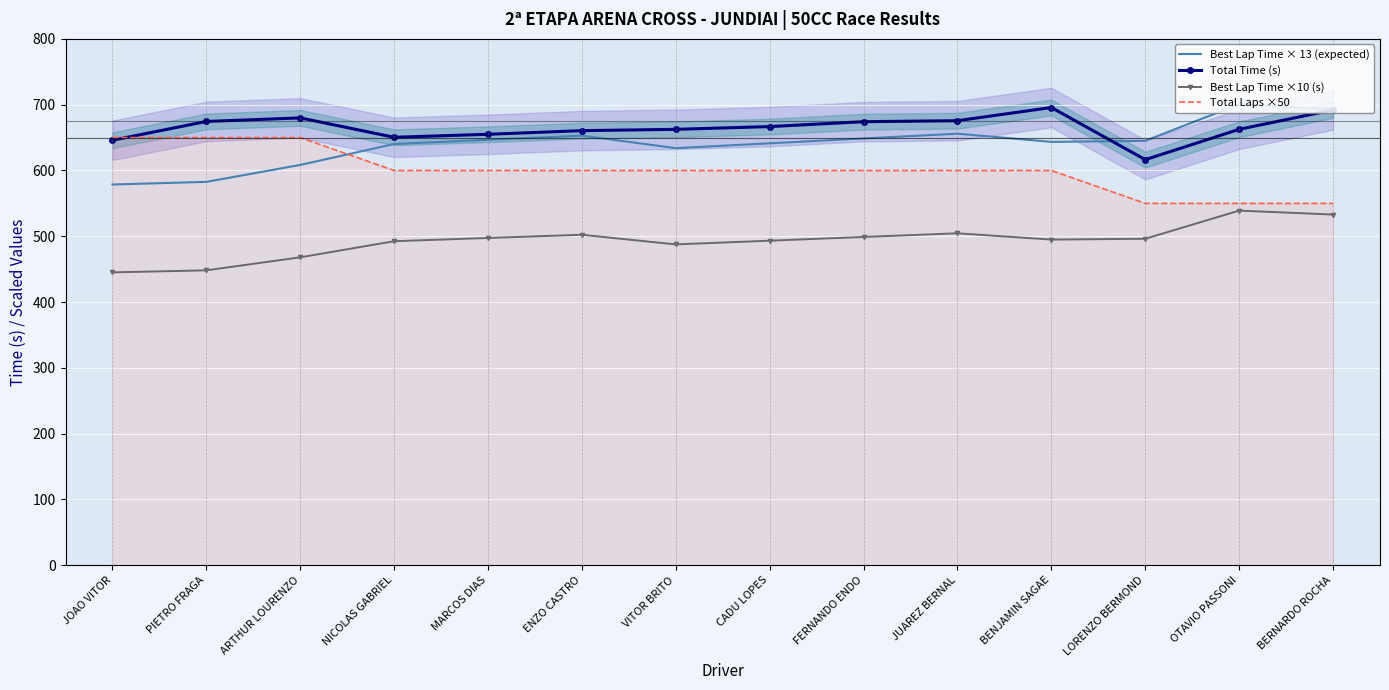

Which has a higher value, LORENZO BERMOND or PIETRO FRAGA?

LORENZO BERMOND